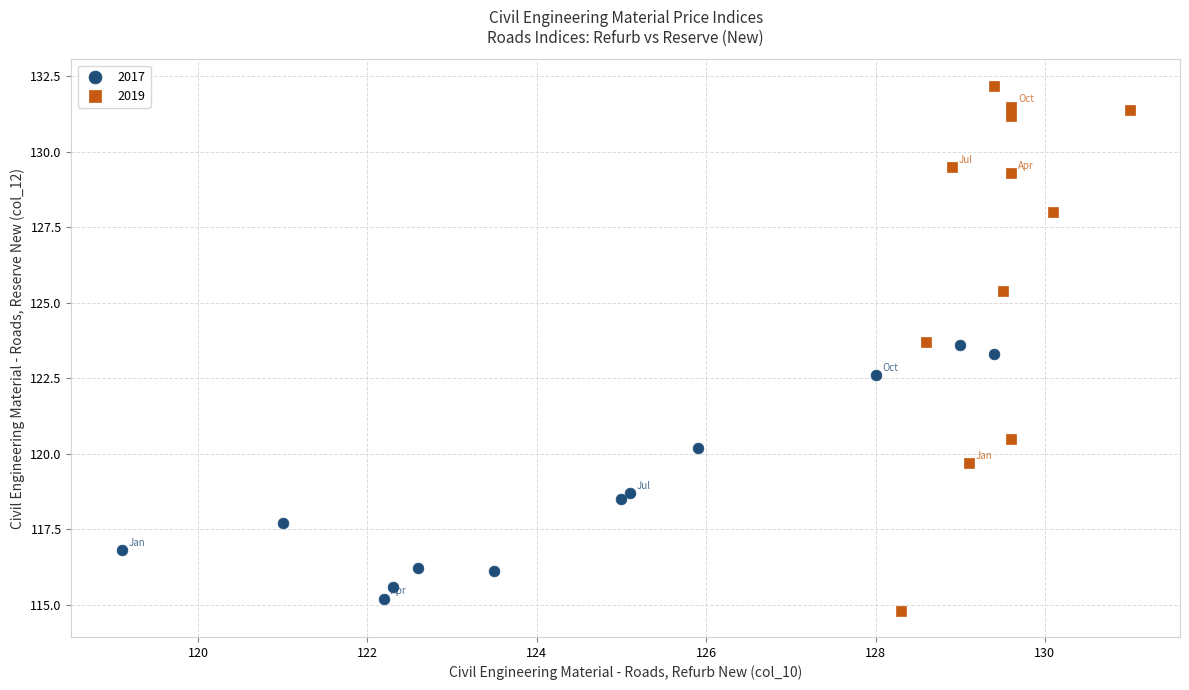

Which series reaches the maximum Y coordinate?

2019